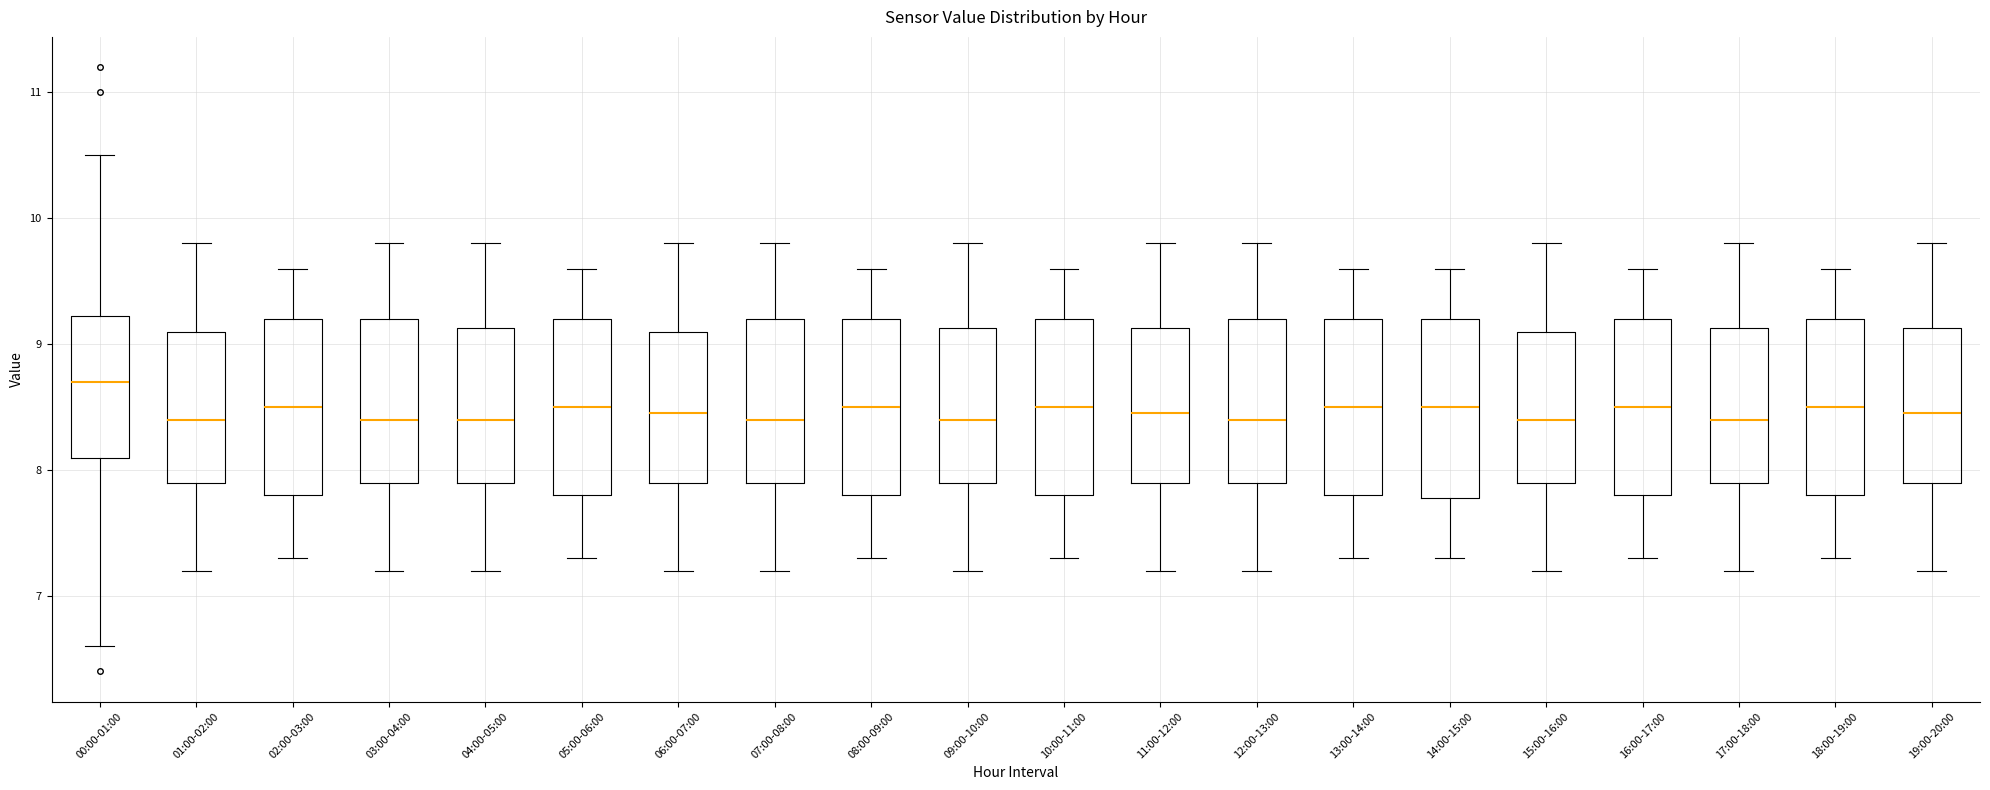

Reading left to right, read every box against the y-axis: the position of its median line, the range the box covers, and the ends of its whiskers. The values are not printed on the chart, so give them approximately, as read against the axis.

00:00-01:00: median 8.7, box 8.1 to 9.2, whiskers 6.6 to 10.5
01:00-02:00: median 8.4, box 7.9 to 9.1, whiskers 7.2 to 9.8
02:00-03:00: median 8.5, box 7.8 to 9.2, whiskers 7.3 to 9.6
03:00-04:00: median 8.4, box 7.9 to 9.2, whiskers 7.2 to 9.8
04:00-05:00: median 8.4, box 7.9 to 9.1, whiskers 7.2 to 9.8
05:00-06:00: median 8.5, box 7.8 to 9.2, whiskers 7.3 to 9.6
06:00-07:00: median 8.5, box 7.9 to 9.1, whiskers 7.2 to 9.8
07:00-08:00: median 8.4, box 7.9 to 9.2, whiskers 7.2 to 9.8
08:00-09:00: median 8.5, box 7.8 to 9.2, whiskers 7.3 to 9.6
09:00-10:00: median 8.4, box 7.9 to 9.1, whiskers 7.2 to 9.8
10:00-11:00: median 8.5, box 7.8 to 9.2, whiskers 7.3 to 9.6
11:00-12:00: median 8.5, box 7.9 to 9.1, whiskers 7.2 to 9.8
12:00-13:00: median 8.4, box 7.9 to 9.2, whiskers 7.2 to 9.8
13:00-14:00: median 8.5, box 7.8 to 9.2, whiskers 7.3 to 9.6
14:00-15:00: median 8.5, box 7.8 to 9.2, whiskers 7.3 to 9.6
15:00-16:00: median 8.4, box 7.9 to 9.1, whiskers 7.2 to 9.8
16:00-17:00: median 8.5, box 7.8 to 9.2, whiskers 7.3 to 9.6
17:00-18:00: median 8.4, box 7.9 to 9.1, whiskers 7.2 to 9.8
18:00-19:00: median 8.5, box 7.8 to 9.2, whiskers 7.3 to 9.6
19:00-20:00: median 8.5, box 7.9 to 9.1, whiskers 7.2 to 9.8